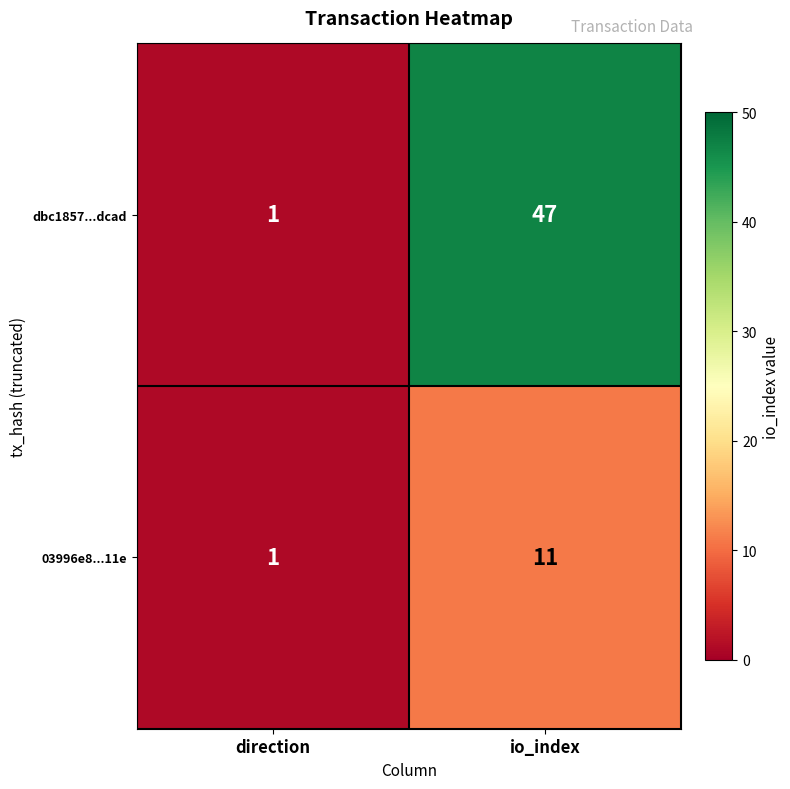

Which series changed the most between direction and io_index?

dbc1857...dcad